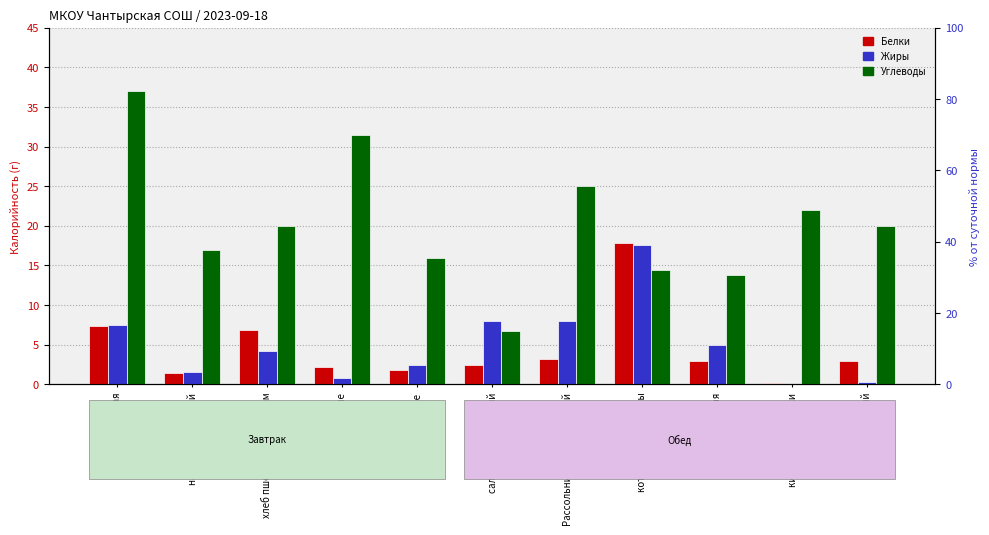

What is the label of the 9th bar from the right?

хлеб пшеничный с маслом